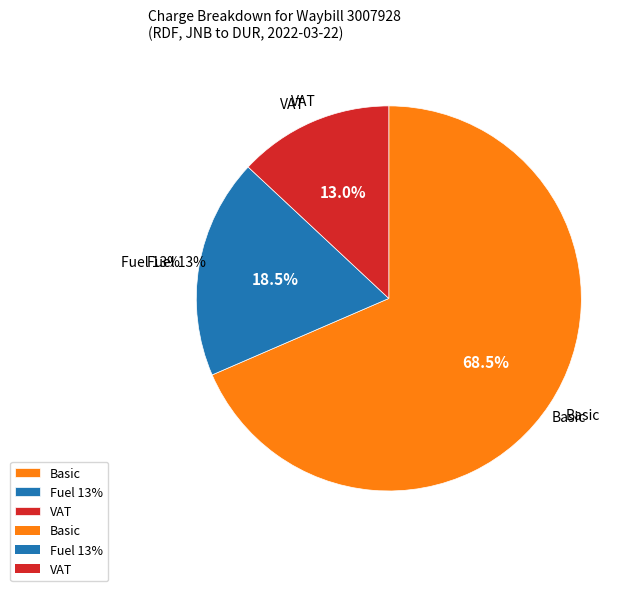

What is the largest slice in the pie chart?

Basic